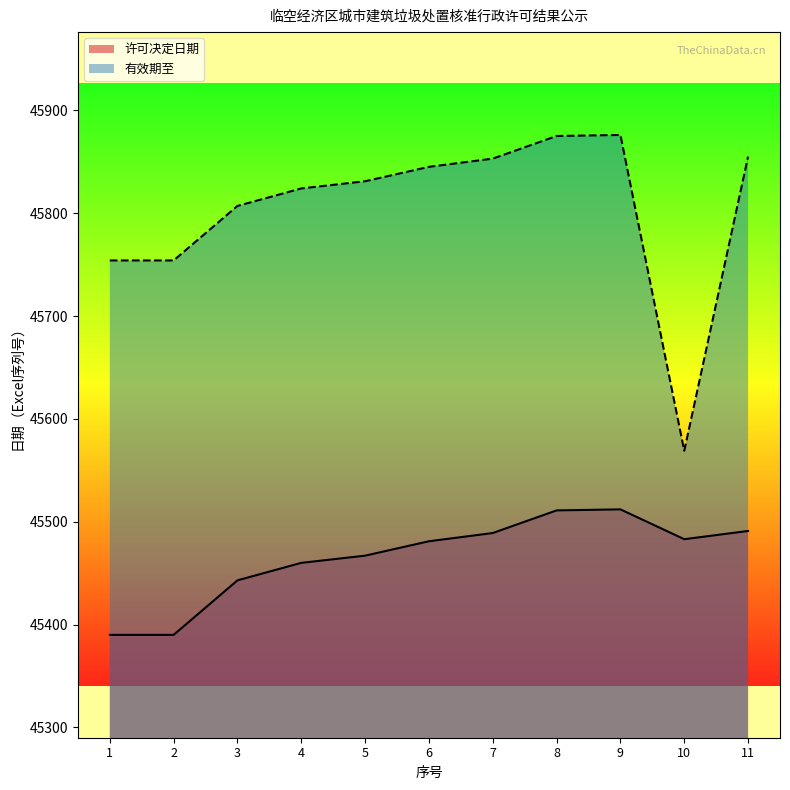

Which series has the widest spread of values?

有效期至